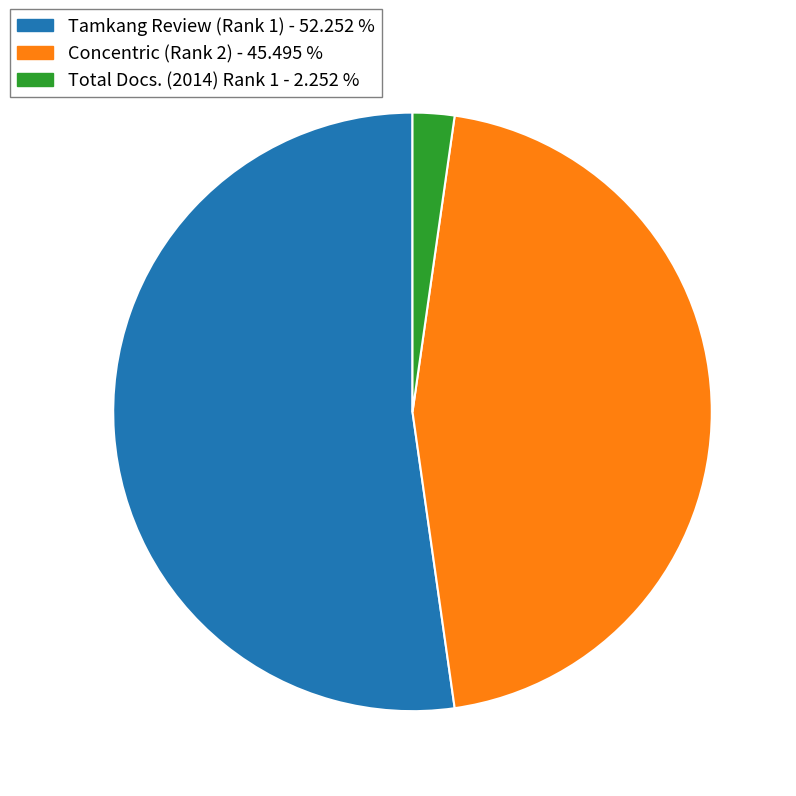

To the nearest percent, what is the difference between the largest and smallest slice percentages?

50%